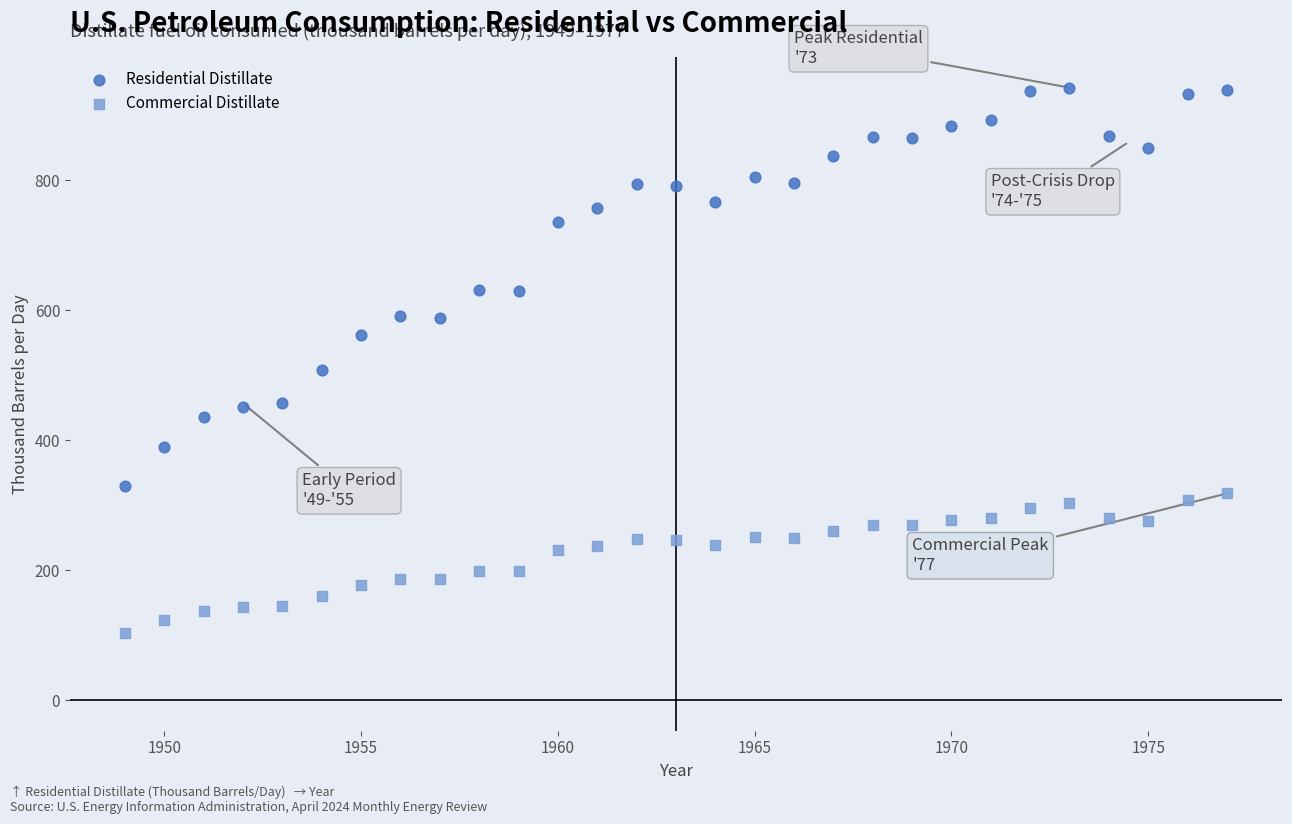

What are all the series names shown in the legend?

Residential Distillate, Commercial Distillate